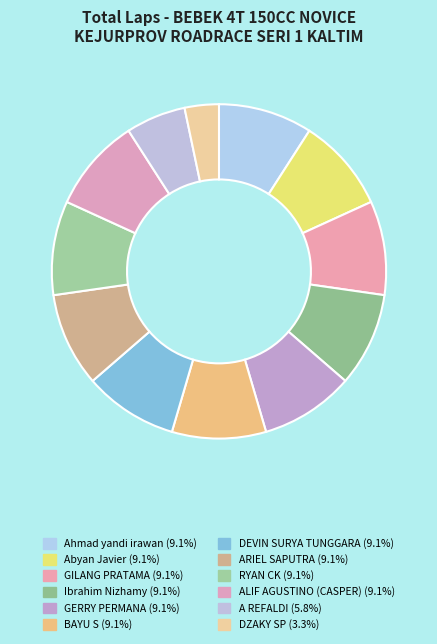

Count the number of slices in the pie.

12